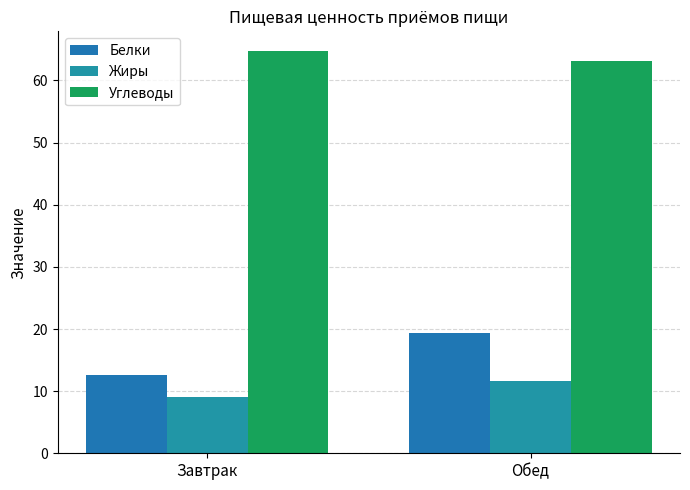

Between Завтрак and Обед, which series saw the biggest shift?

Белки